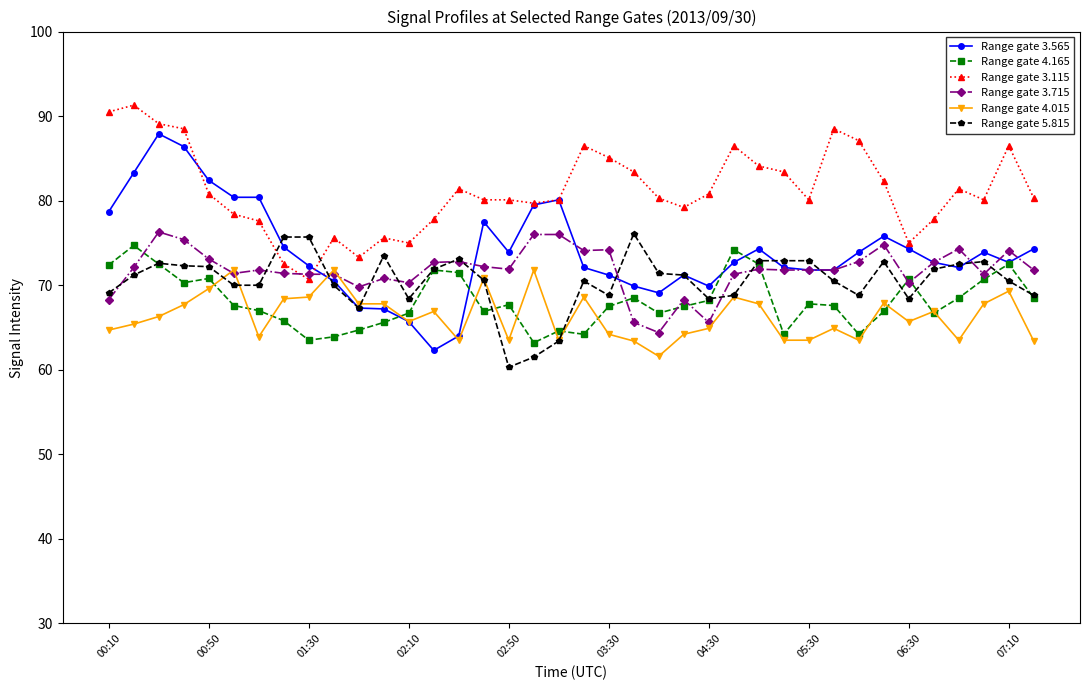

What is the sum of all Range gate 5.815 values?

2679.7